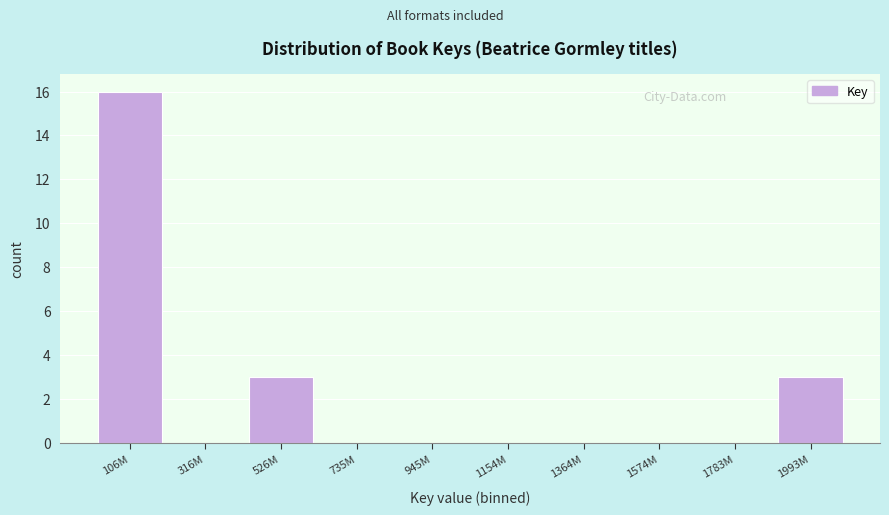

Reading left to right, transcribe all the data shown in this chart.

106M=16	316M=0	526M=3	735M=0	945M=0	1154M=0	1364M=0	1574M=0	1783M=0	1993M=3